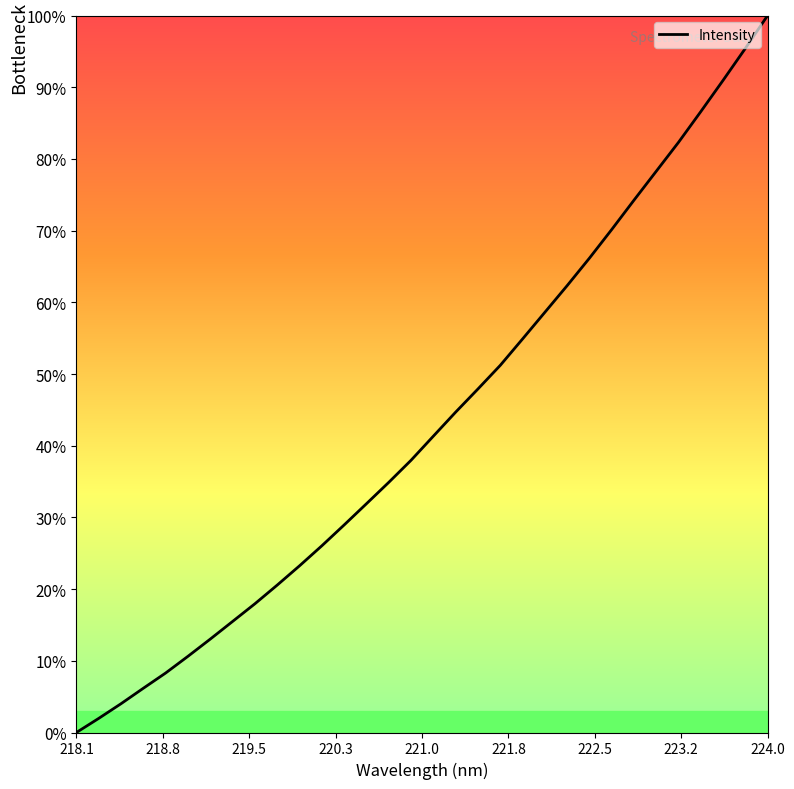

What is the greatest value displayed?

100.0